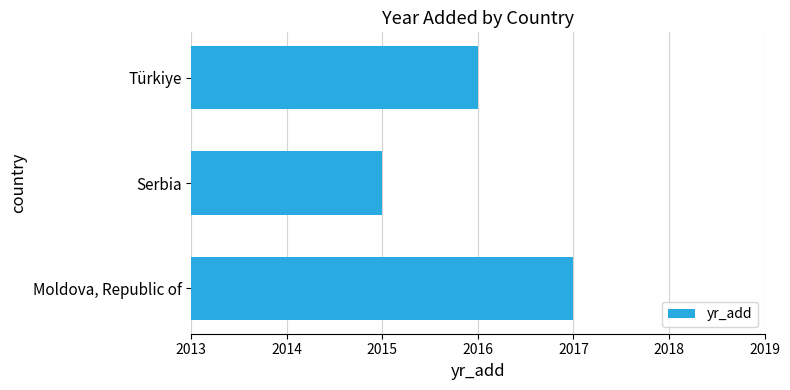

Are the bars grouped side by side (vs. stacked)?

No